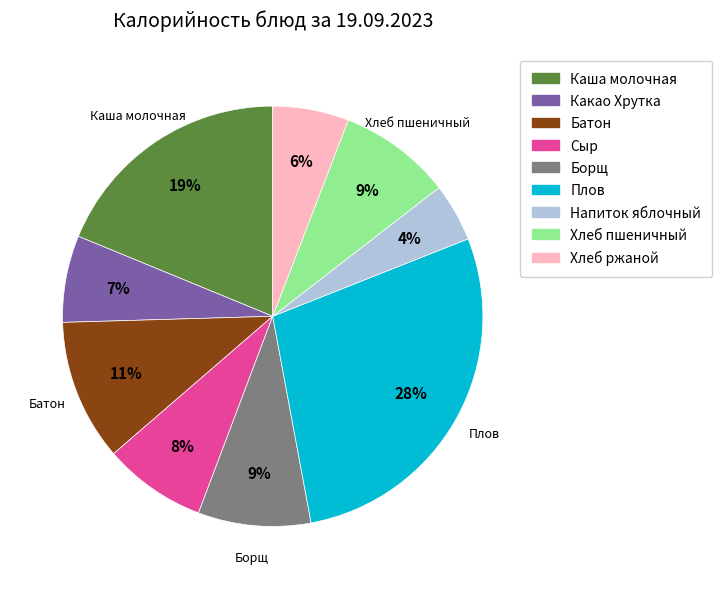

To the nearest percent, what is the average slice percentage?

11%